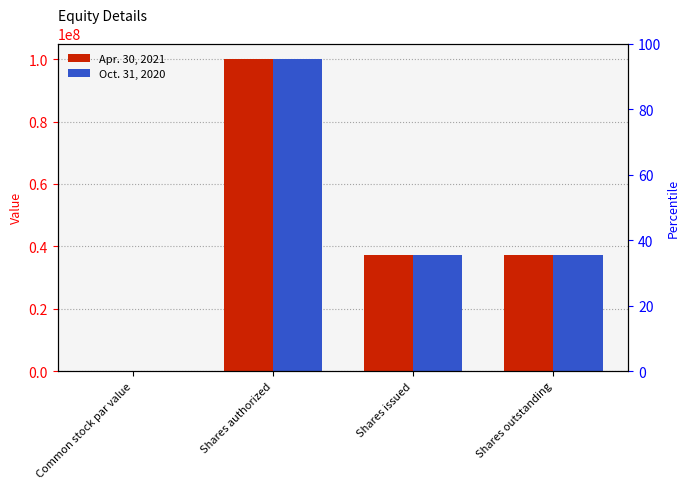

Reading left to right, what are all the values shown in this chart?

Apr. 30, 2021: 0.0	100000000.0	37239536.0	37239536.0
Oct. 31, 2020: 0.0	100000000.0	37239536.0	37239536.0